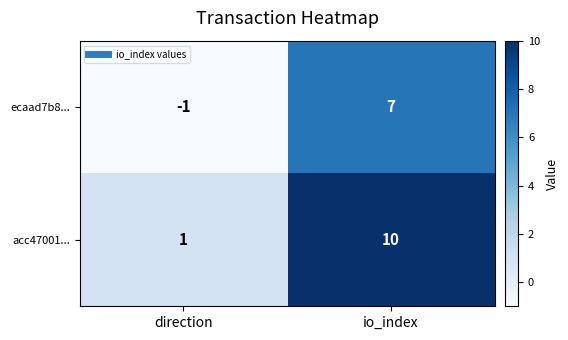

How many series are shown in this chart?

2